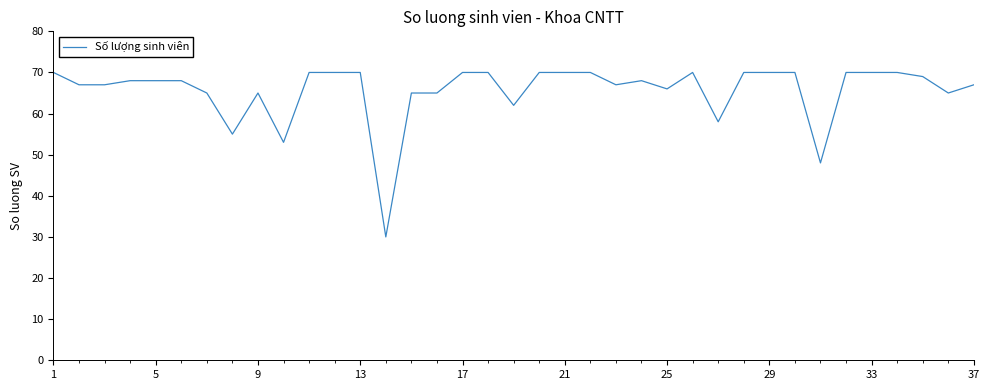

What is the difference between the maximum and minimum values?

40